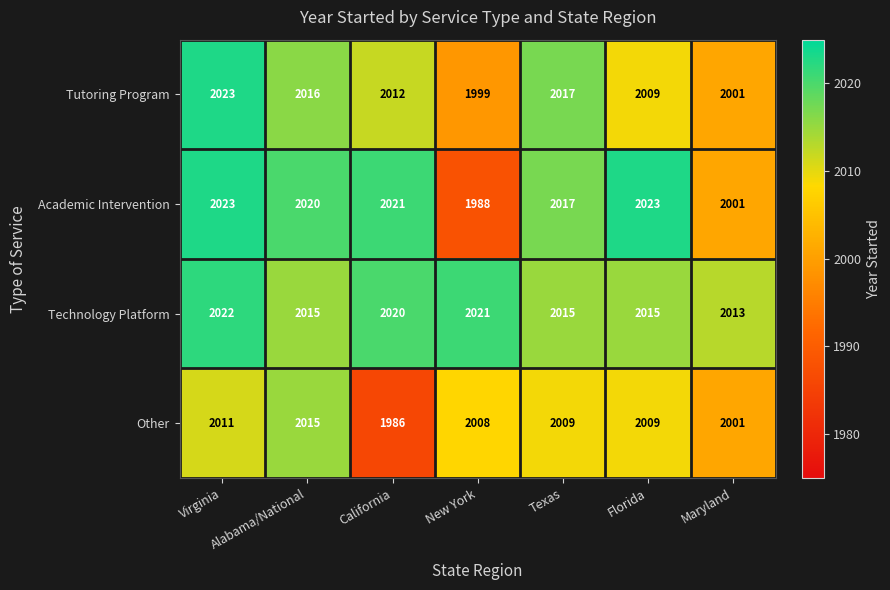

What is the sum of the Other values at California and New York?

3994